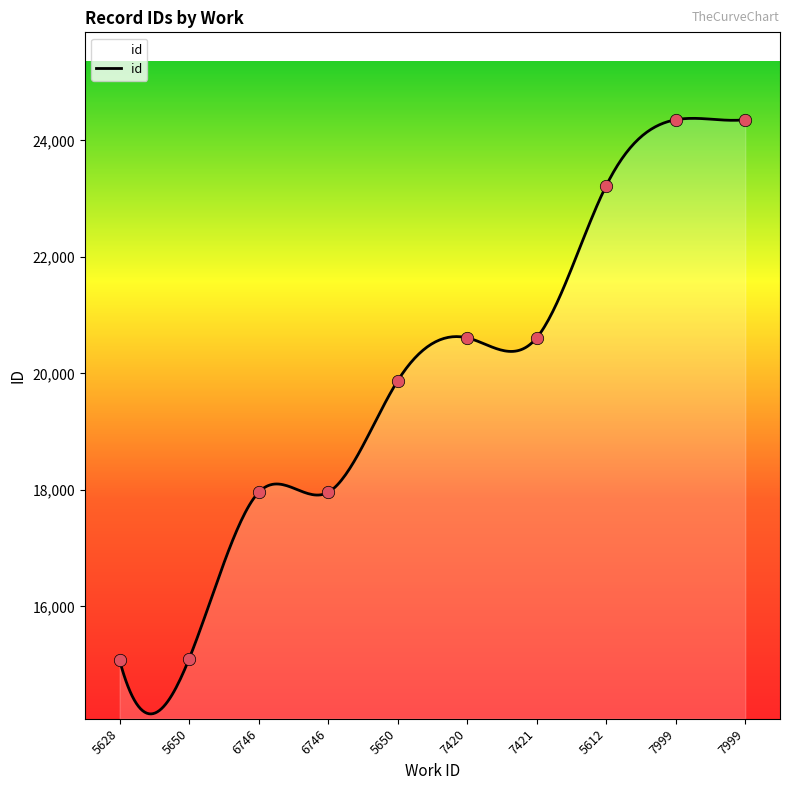

Which has a higher value, 5650 or 7421?

7421